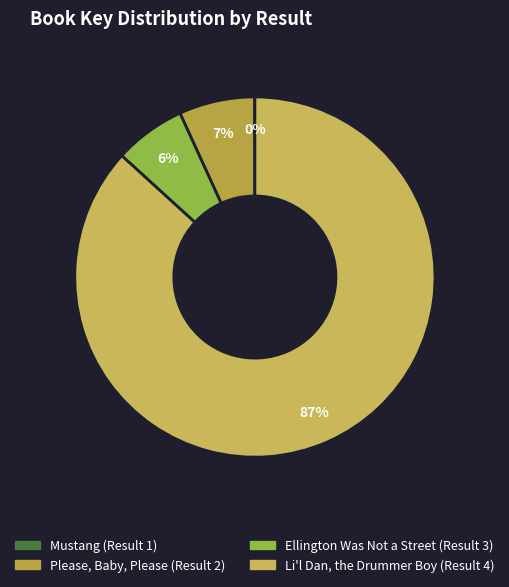

Count the number of slices in the pie.

4